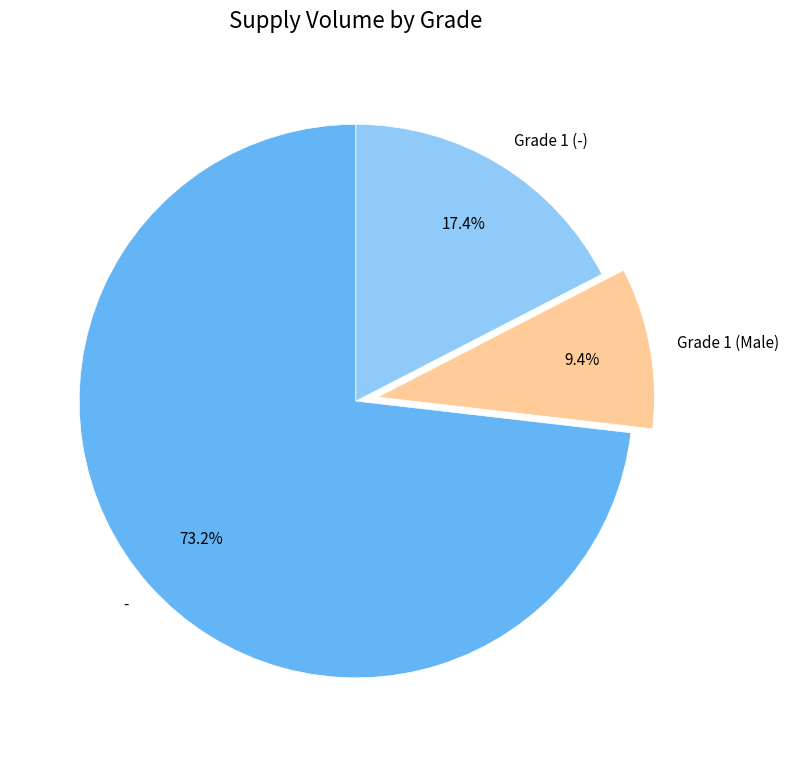

Which slice is the largest?

-